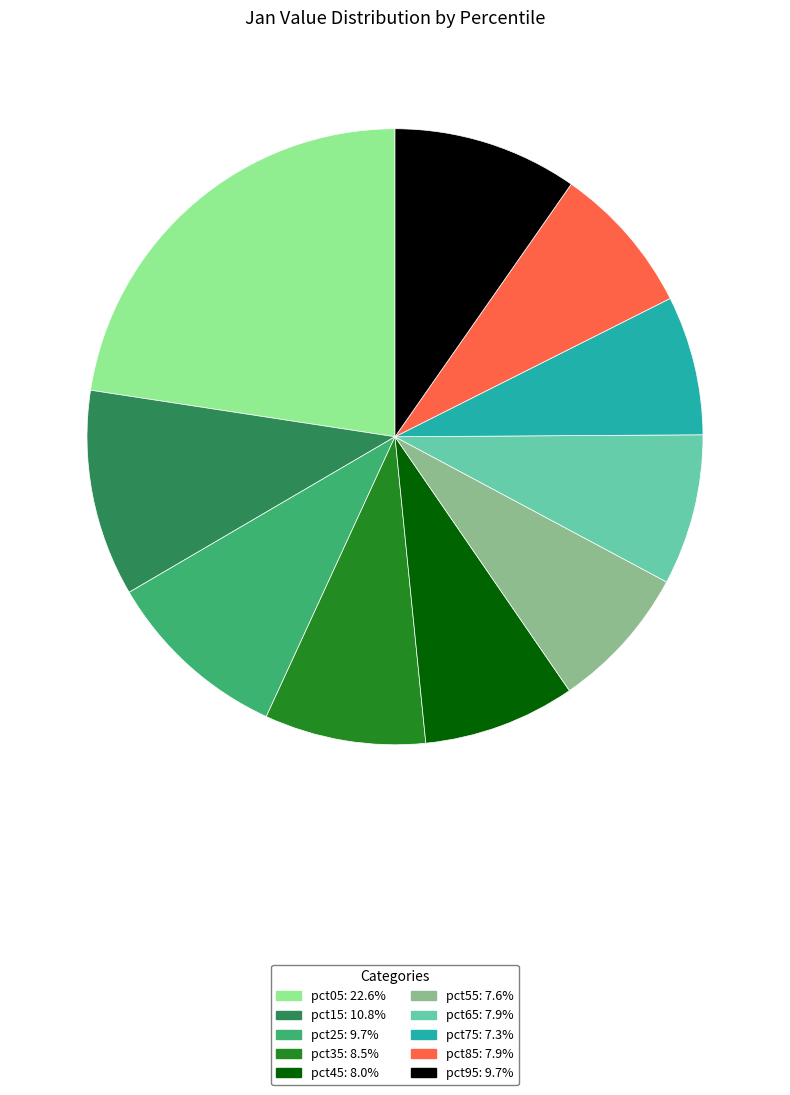

The pct35 slice represents 8% of the pie. True or false?

True